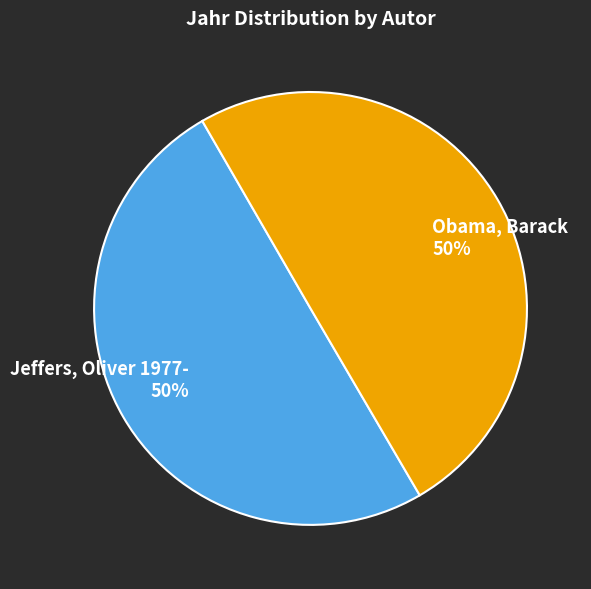

How many slices are in this pie chart?

2